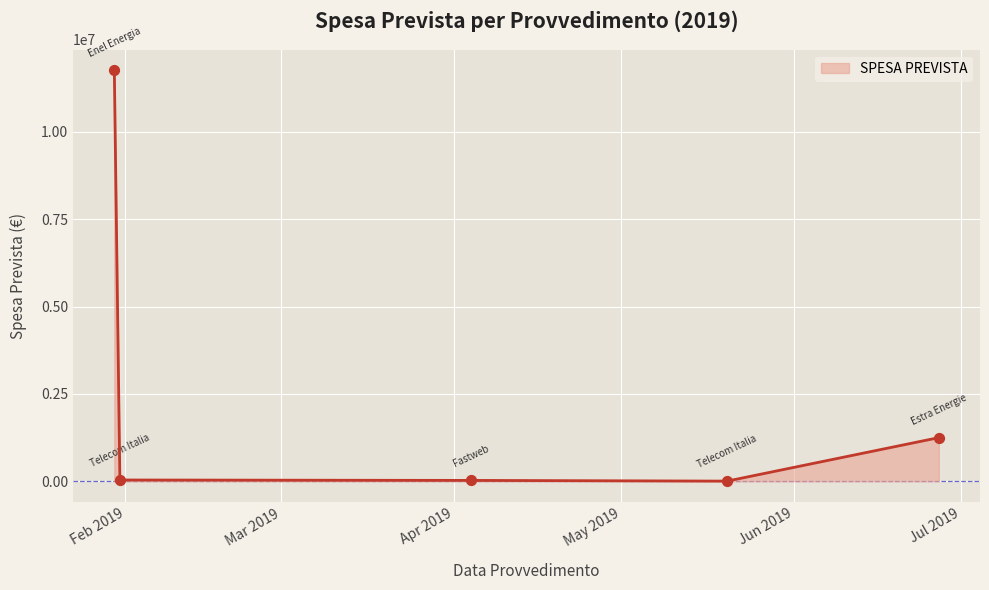

True or false: the data has more than 1 interior local peaks.

False